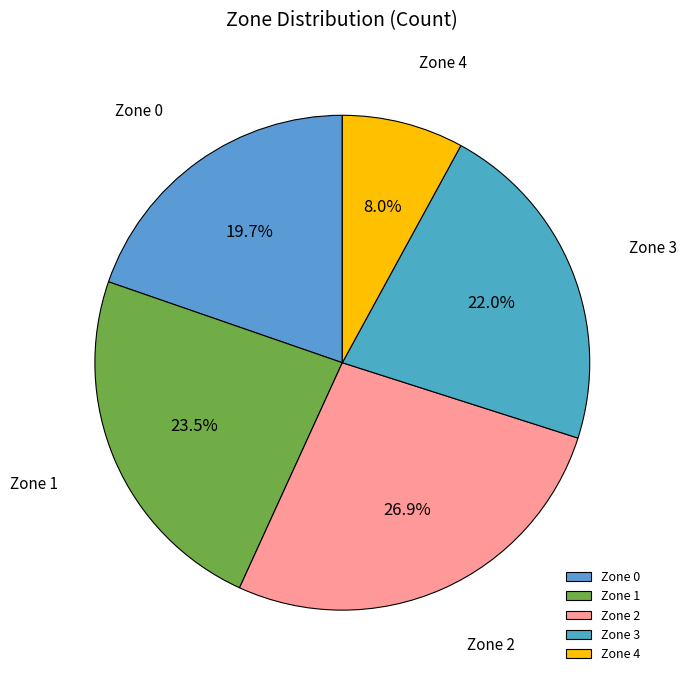

Which slice is the smallest?

Zone 4